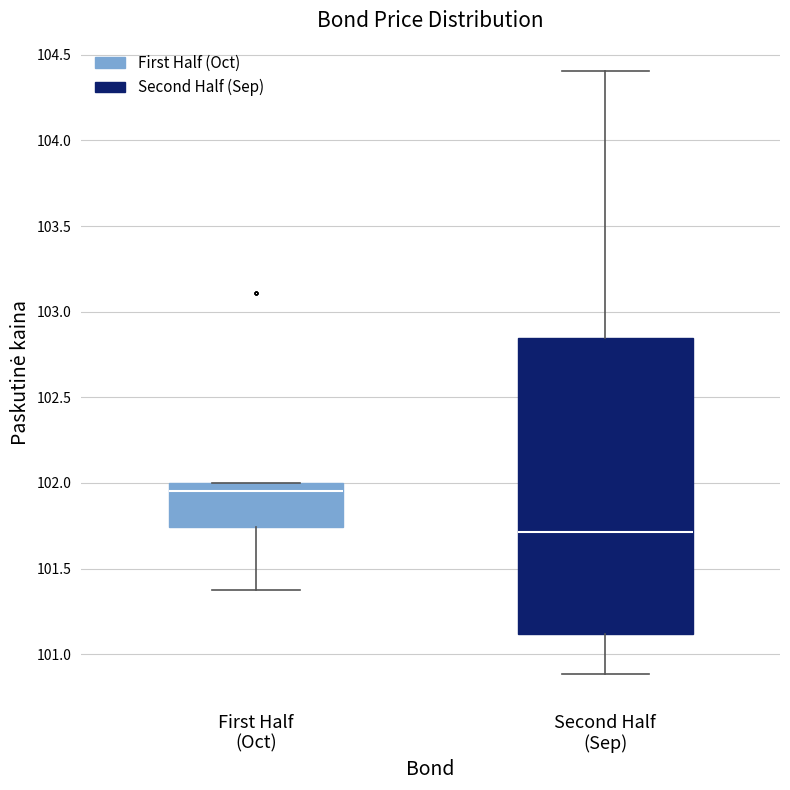

Reading left to right, transcribe this box plot: for each box, give where its median line is, the range the box spans, and where its two whiskers end, as read against the y-axis. The values are not printed on the chart, so give them approximately, as read against the axis.

First Half (Oct): median 101.95, box 101.75 to 102.00, whiskers 101.35 to 102.00
Second Half (Sep): median 101.70, box 101.10 to 102.85, whiskers 100.90 to 104.40